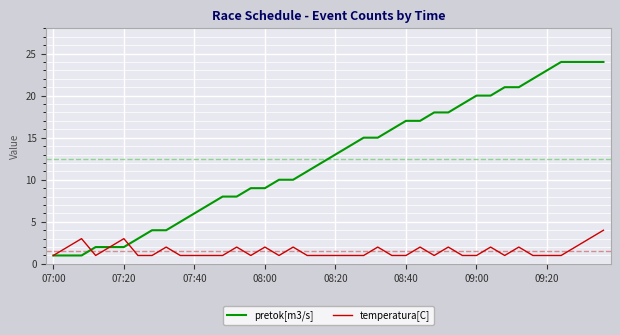

Which series has the largest total across all categories?

pretok[m3/s]